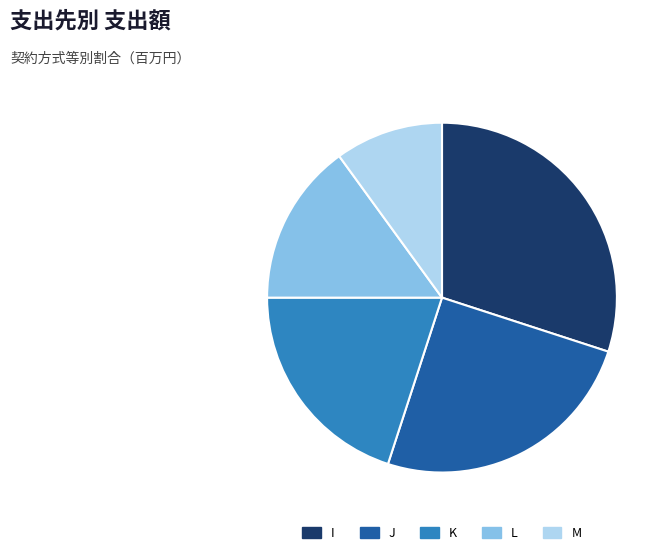

How many slices are in this pie chart?

5